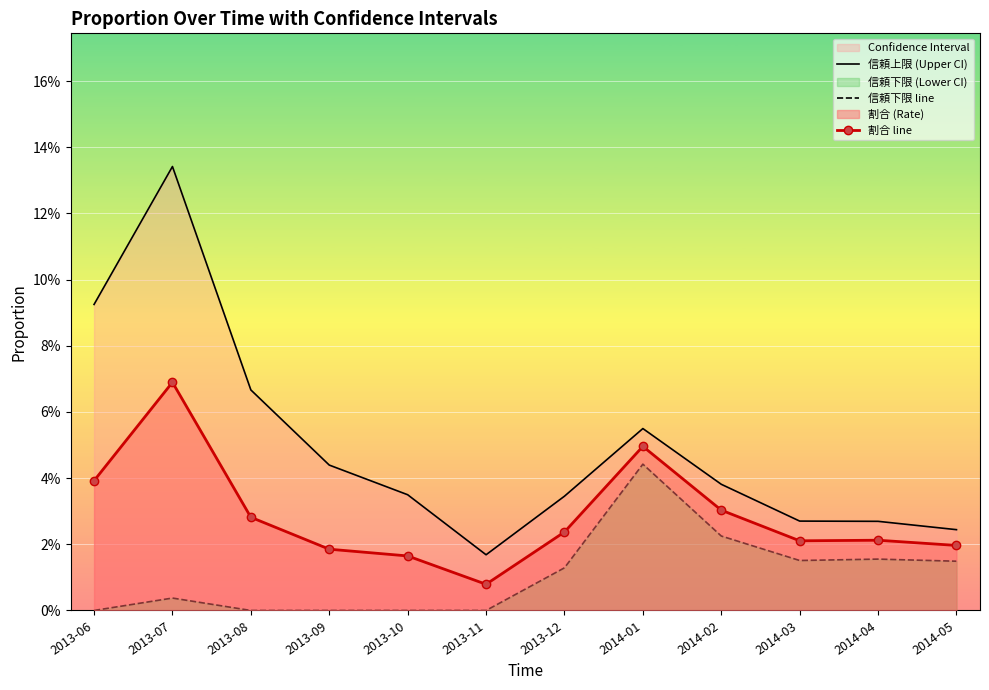

Which series has the largest range (max minus min)?

信頼上限 (Upper CI)